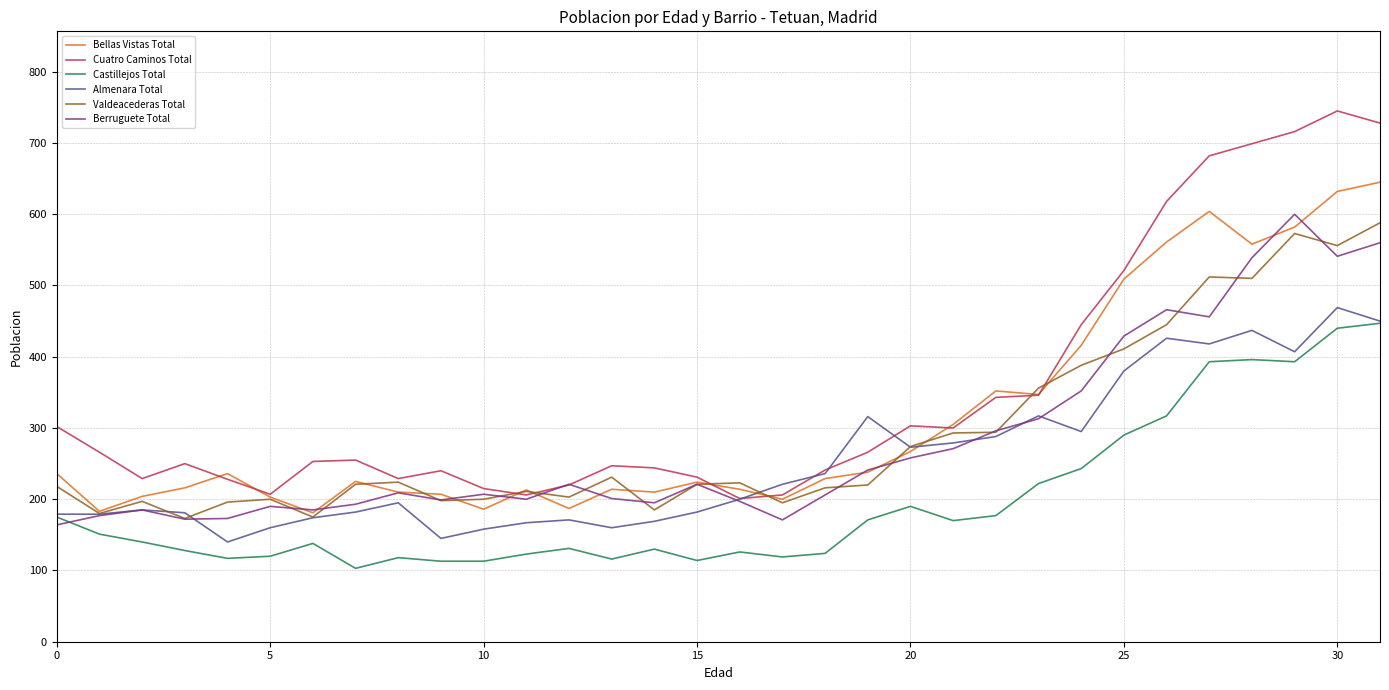

What is the lowest value of the Cuatro Caminos Total series?

201